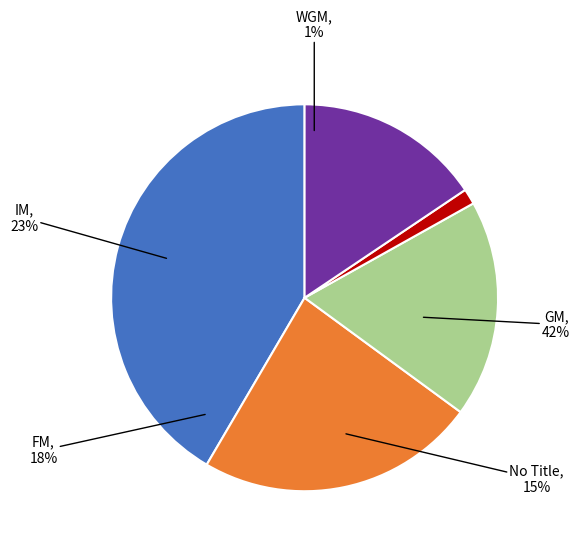

How many slices are in this pie chart?

5